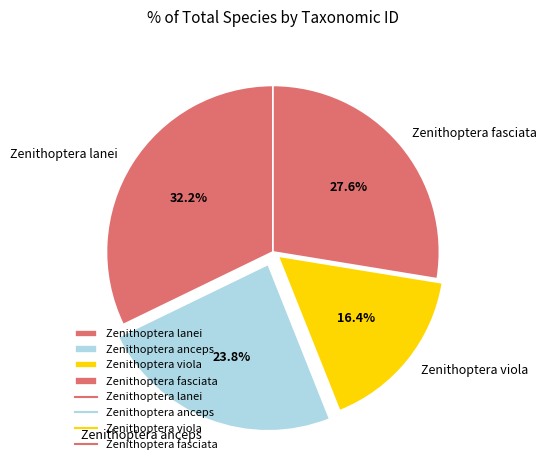

How many slices are in this pie chart?

4